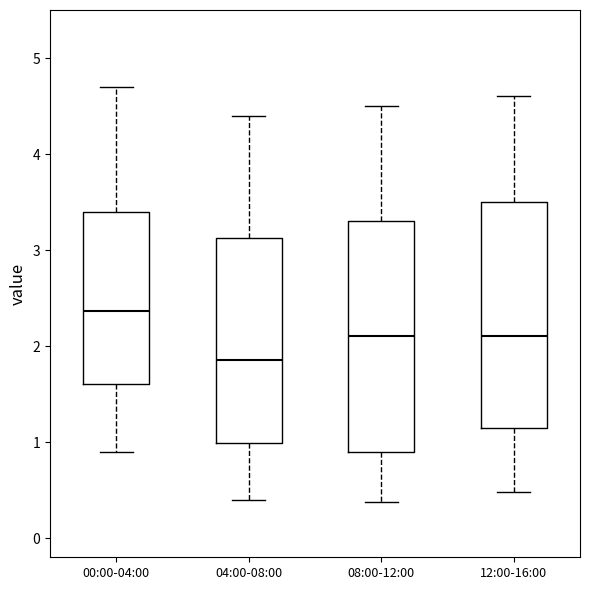

Where does the upper whisker of the box for 00:00-04:00 end on the y-axis? The values are not printed on the chart, so give them approximately, as read against the axis.

4.7